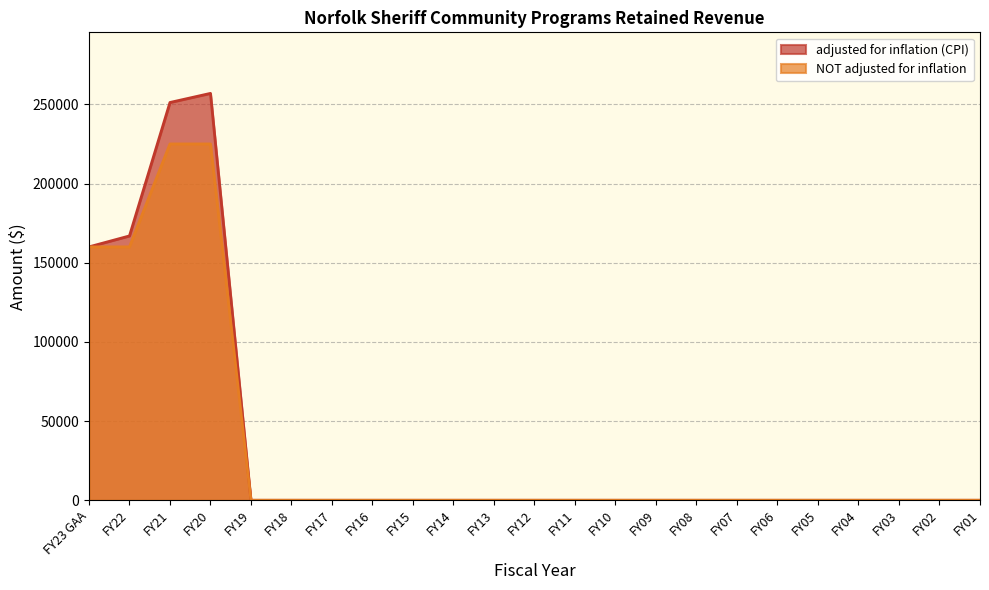

True or false: NOT adjusted for inflation and adjusted for inflation (CPI) intersect in this chart.

False